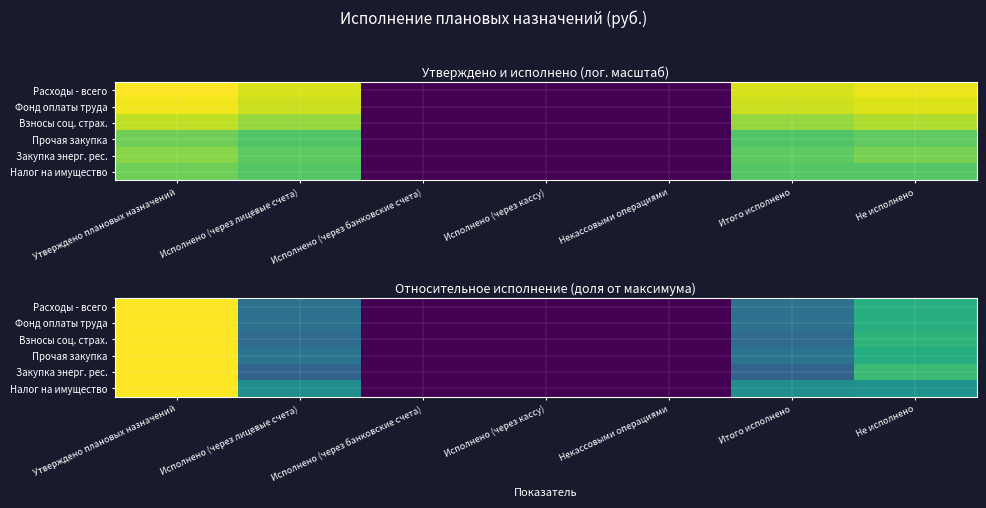

Which series changed the most between Утверждено плановых назначений and Исполнено (через кассу)?

Расходы - всего